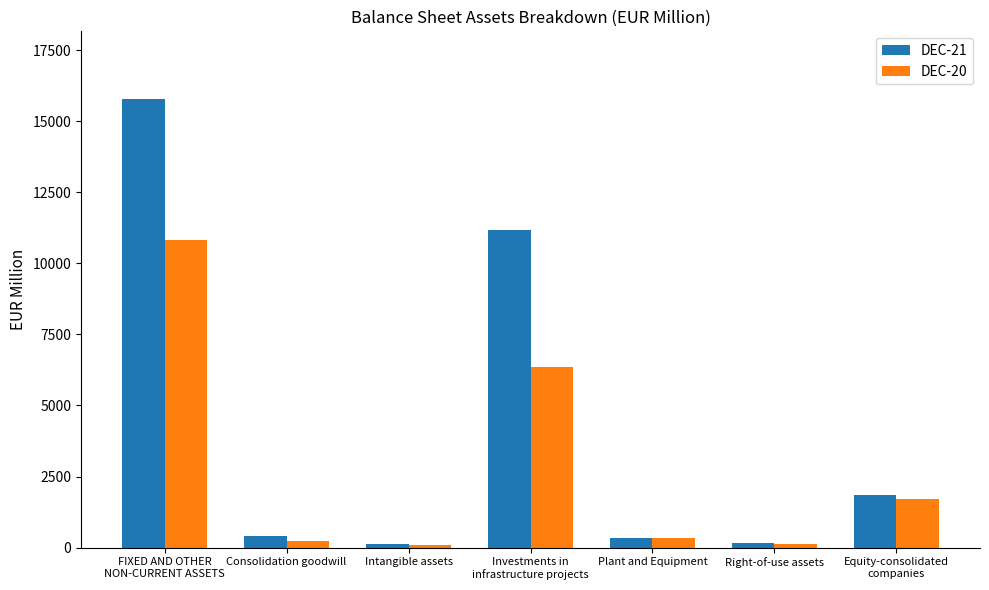

What is the maximum value shown in the chart?

15794